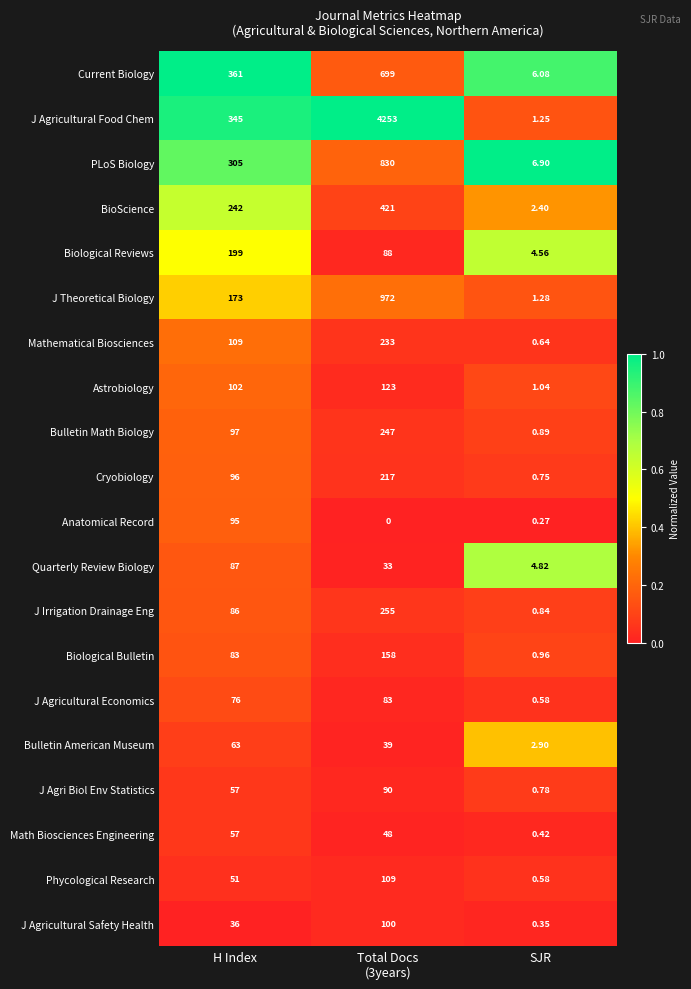

What is the spread (max minus min) of values at SJR?

6.6